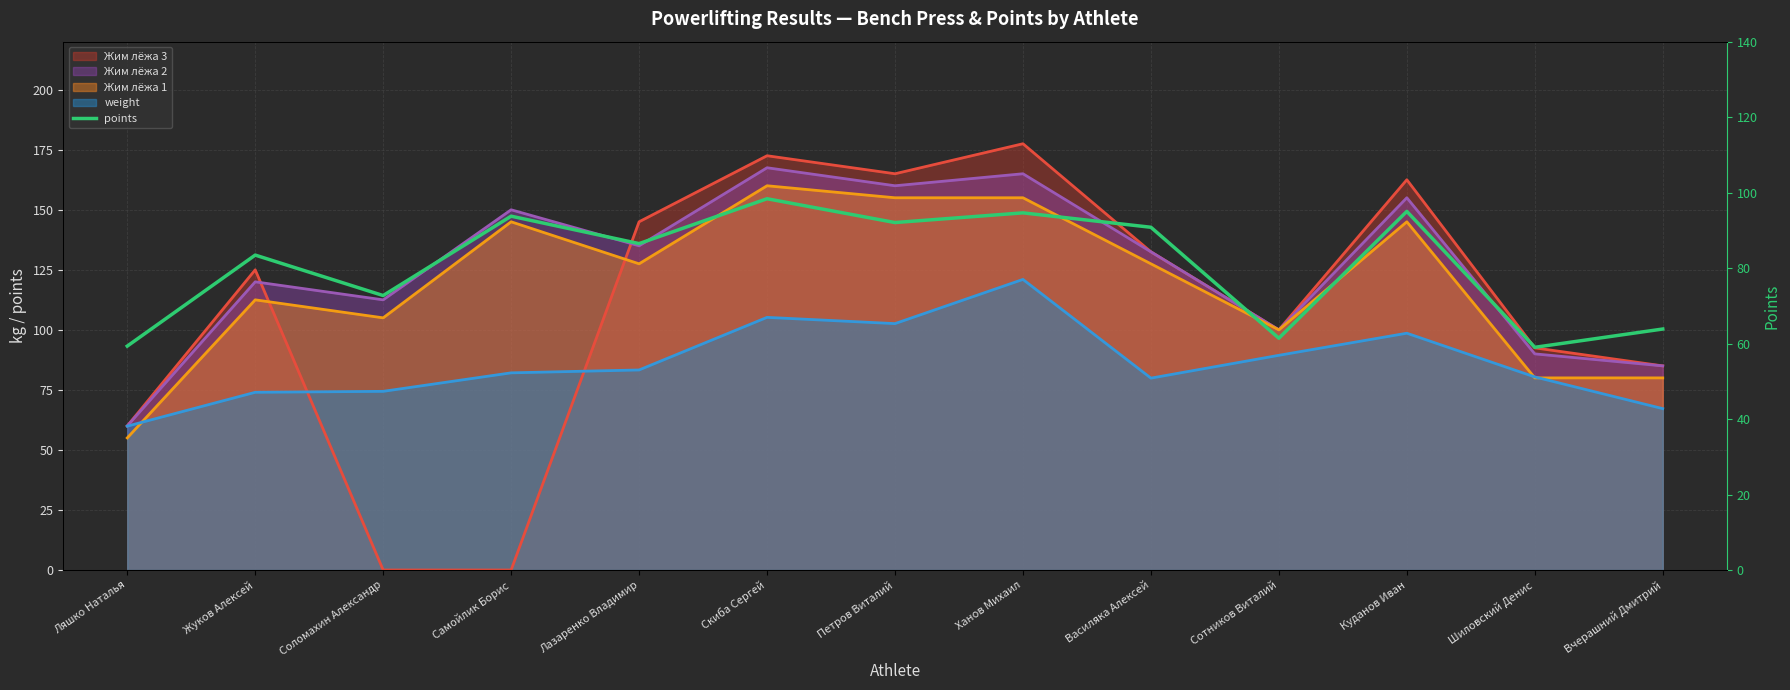

At which label is the value closest to 78?

Соломахин Александр